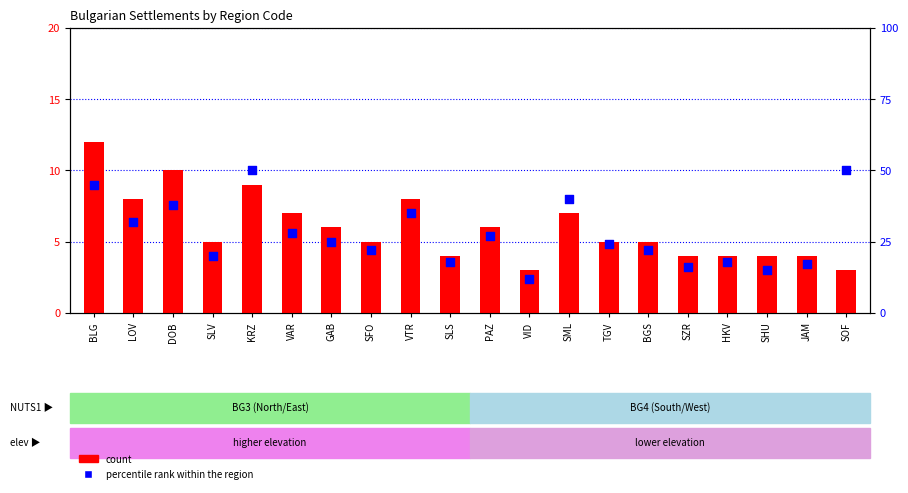

At which category is the sum across all series the highest?

KRZ